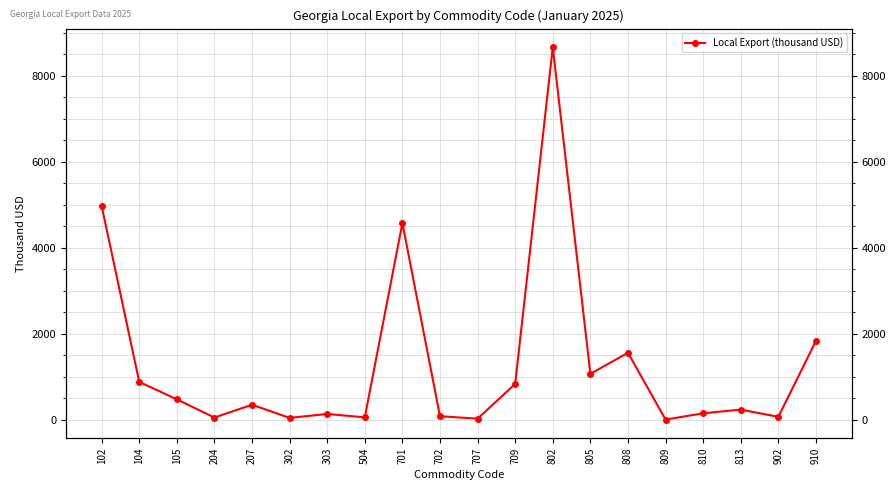

The value at 808 is 535.1. True or false?

False